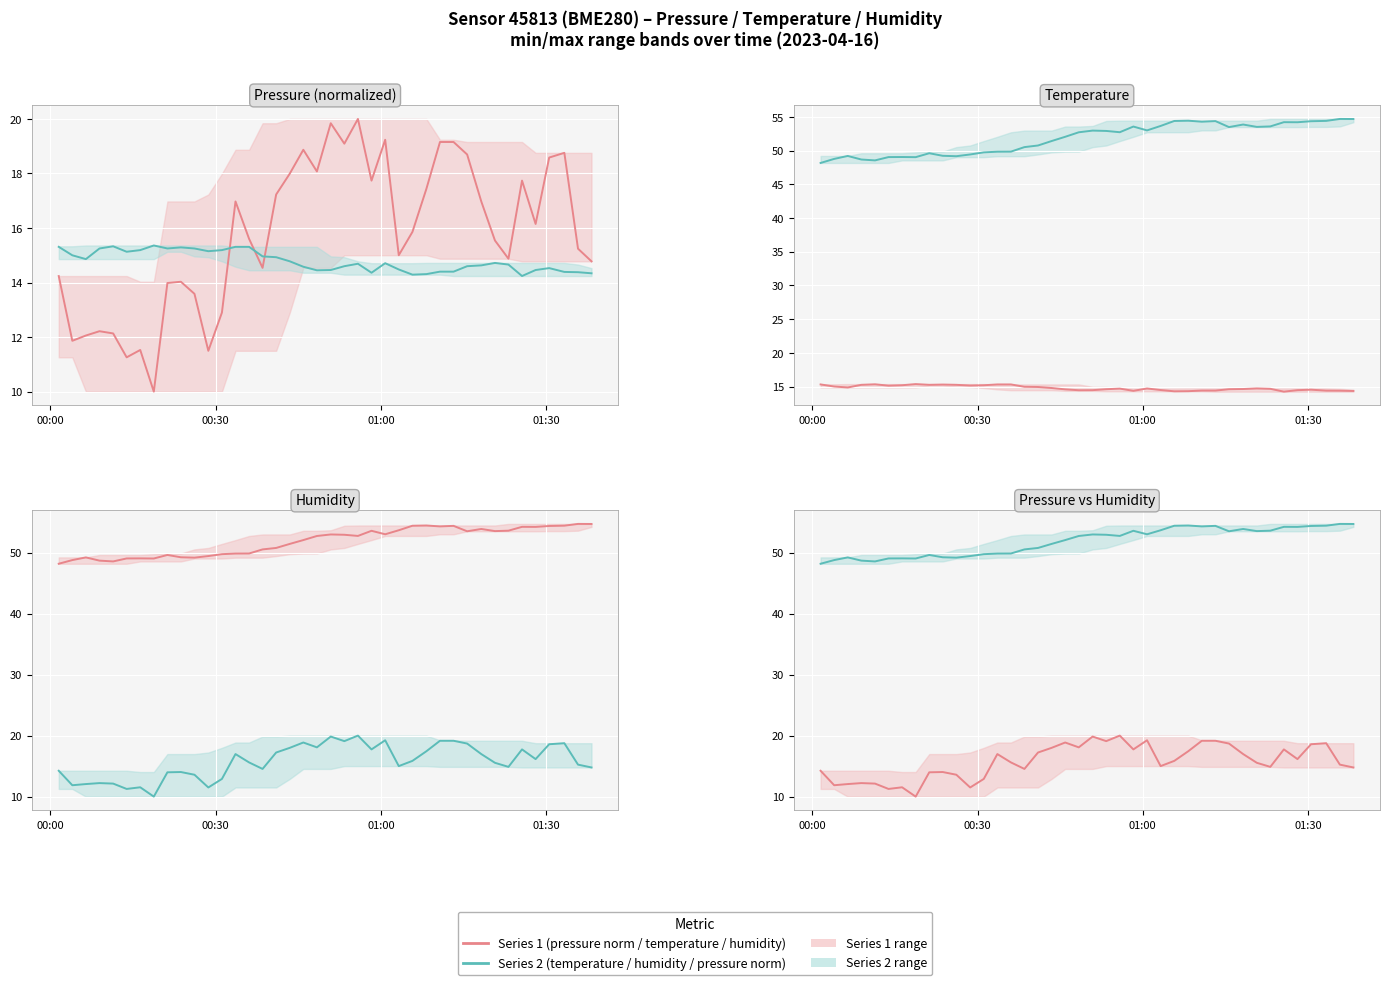

Reading left to right, what are all the values shown in this chart?

Series 1 (pressure/temp/hum): 14.2	11.9	12.1	12.2	12.1	11.3	11.5	10.0	14.0	14.0	13.6	11.5	12.9	17.0	15.6	14.5	17.2	18.0	18.9	18.1	19.8	19.1	20.0	17.7	19.2	15.0	15.9	17.4	19.2	19.2	18.7	17.0	15.5	14.9	17.7	16.1	18.6	18.8	15.2	14.8
Series 2 (temp/hum/pressure): 48.2	48.8	49.2	48.7	48.5	49.0	49.0	49.0	49.6	49.2	49.2	49.4	49.7	49.8	49.9	50.5	50.8	51.4	52.0	52.7	53.0	52.9	52.7	53.6	53.0	53.7	54.4	54.4	54.3	54.4	53.5	53.9	53.5	53.6	54.2	54.2	54.4	54.4	54.7	54.7